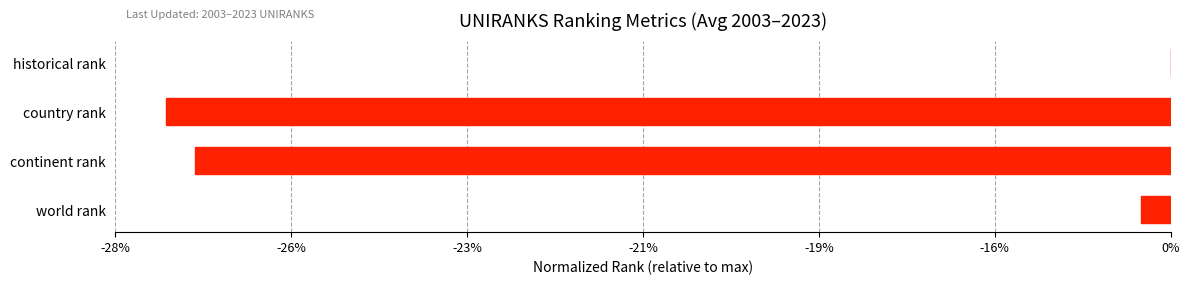

What is the minimum value shown in the chart?

-16750.4